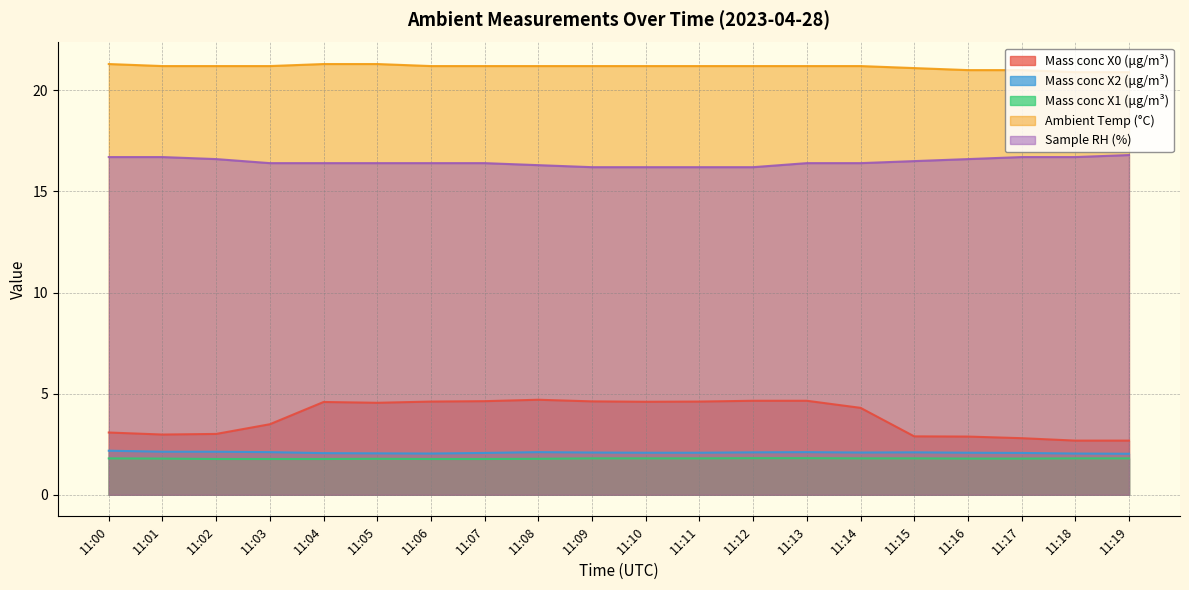

At which label does Mass conc X0 (μg/m³) reach its minimum?

11:18